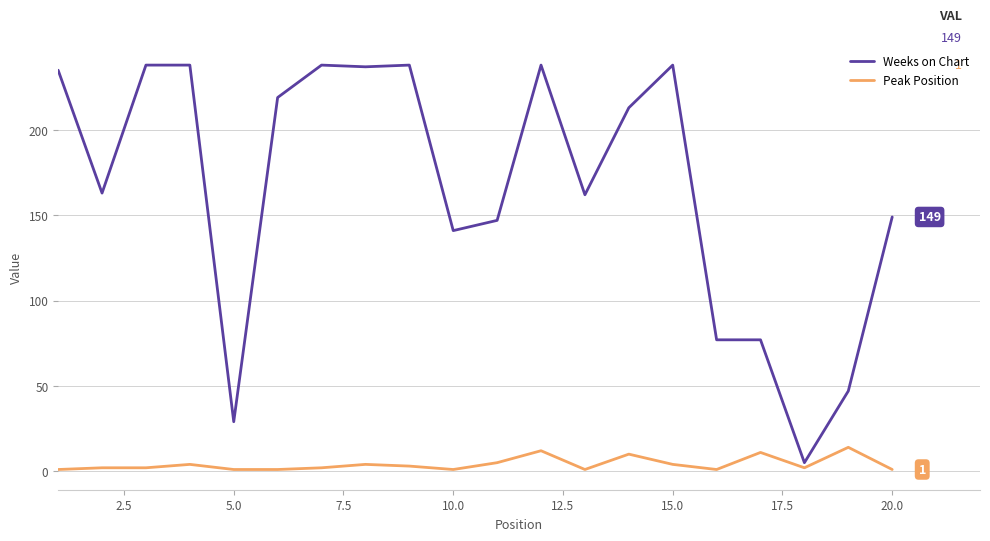

What is the difference between the second highest and minimum values in the Peak Position series?

11